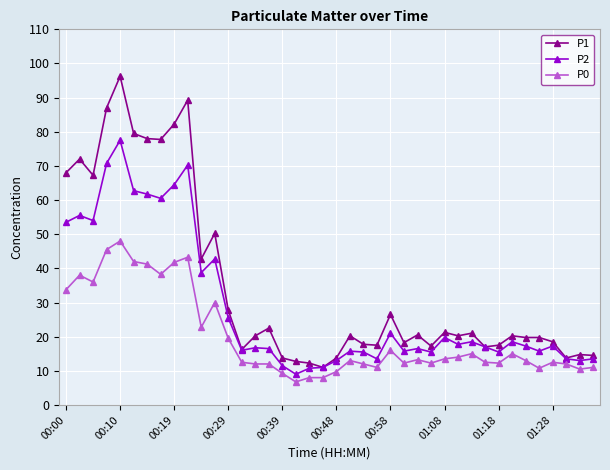

True or false: P0 has more than 1 interior local peaks.

True